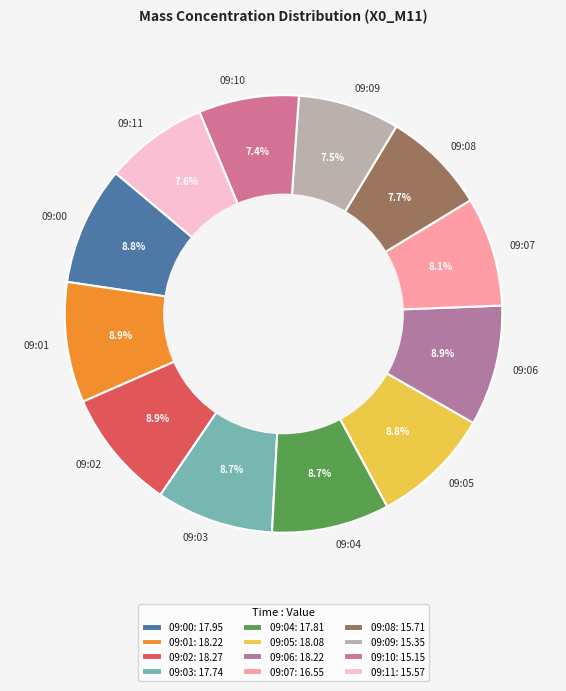

True or false: 09:10 accounts for 1% of the total.

False